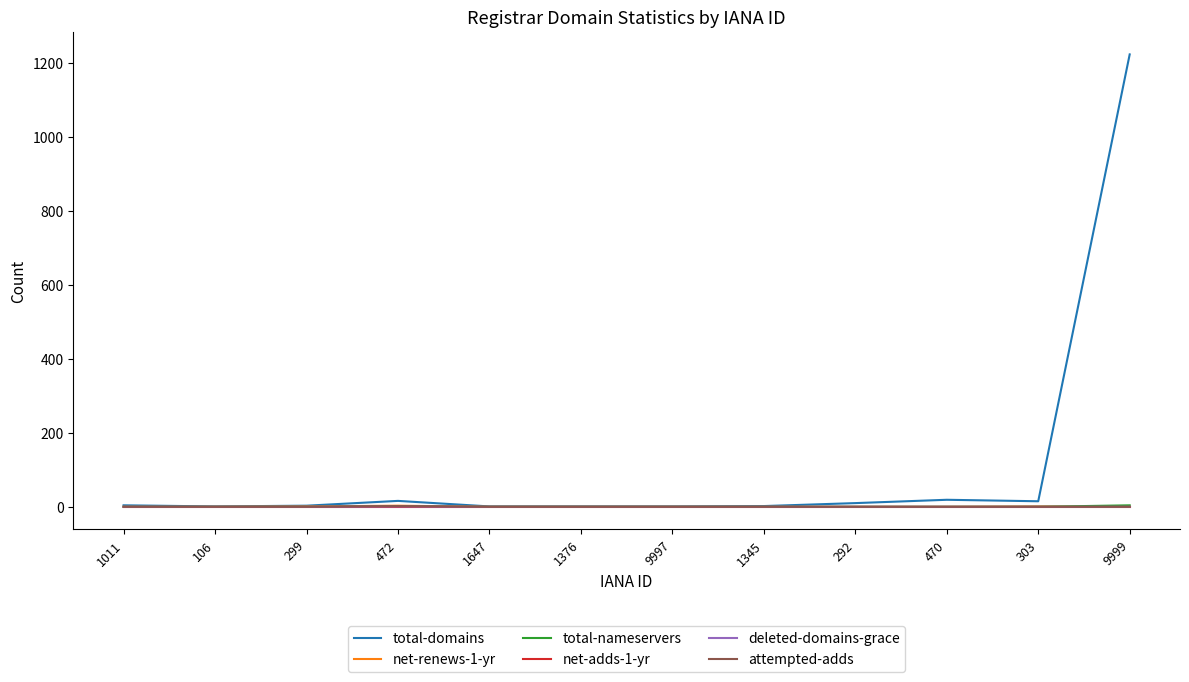

What is the approximate value of net-renews-1-yr at 299?

1